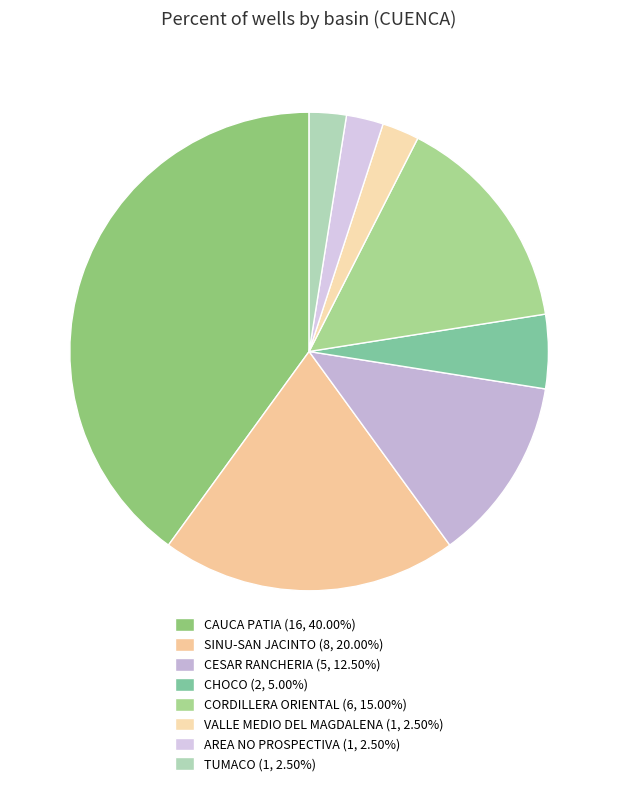

To the nearest percent, what percentage of the pie is TUMACO?

2%